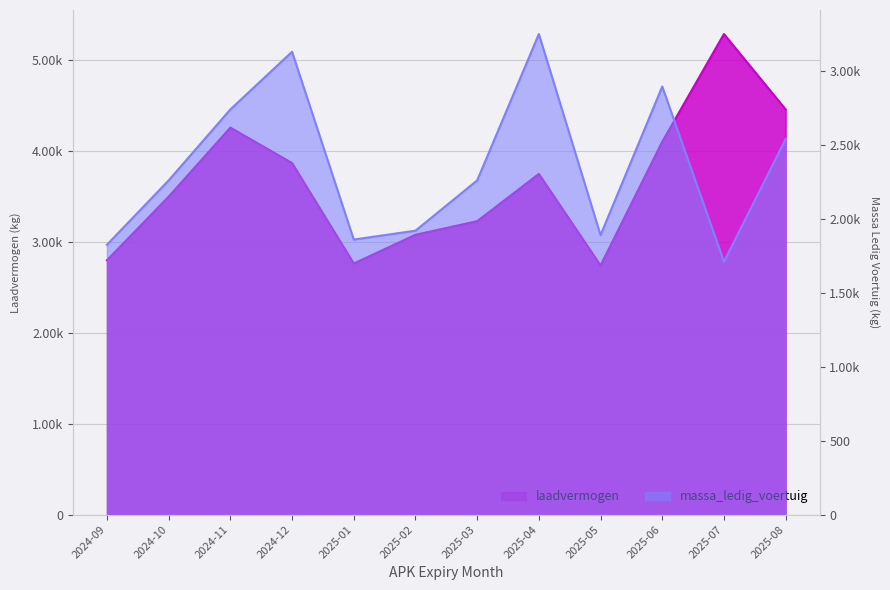

What is the greatest value displayed?

5290